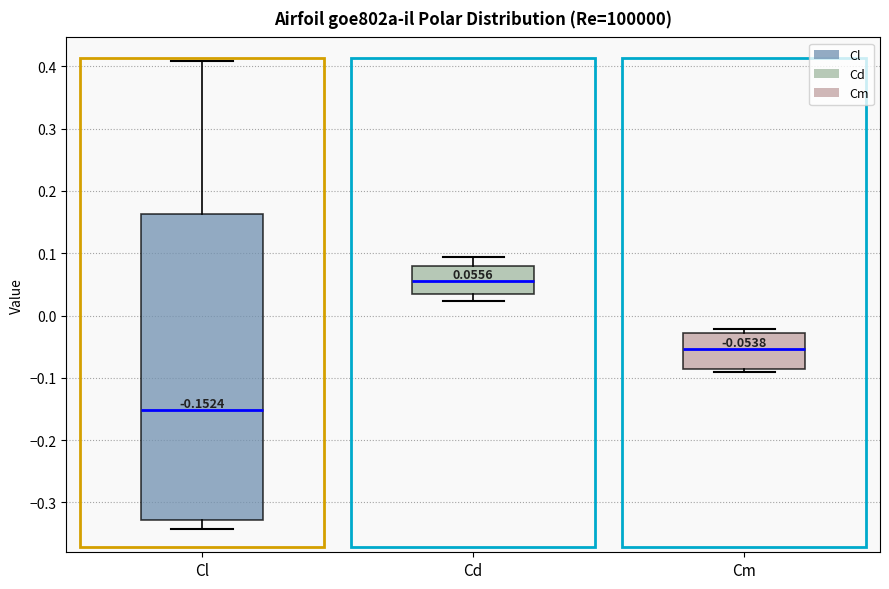

Which box's median line is the lowest?

Cl